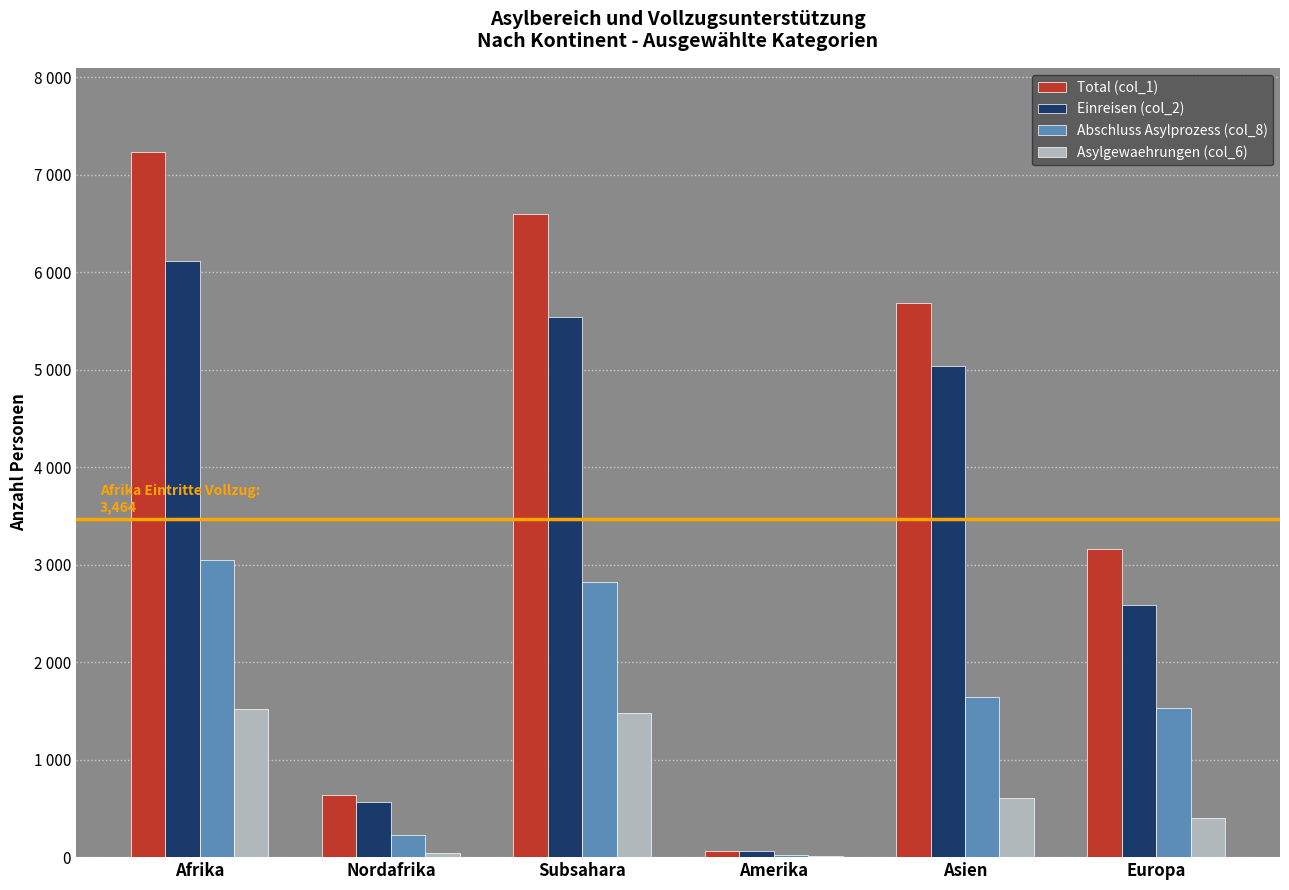

Which series has the widest spread of values?

Total (col_1)